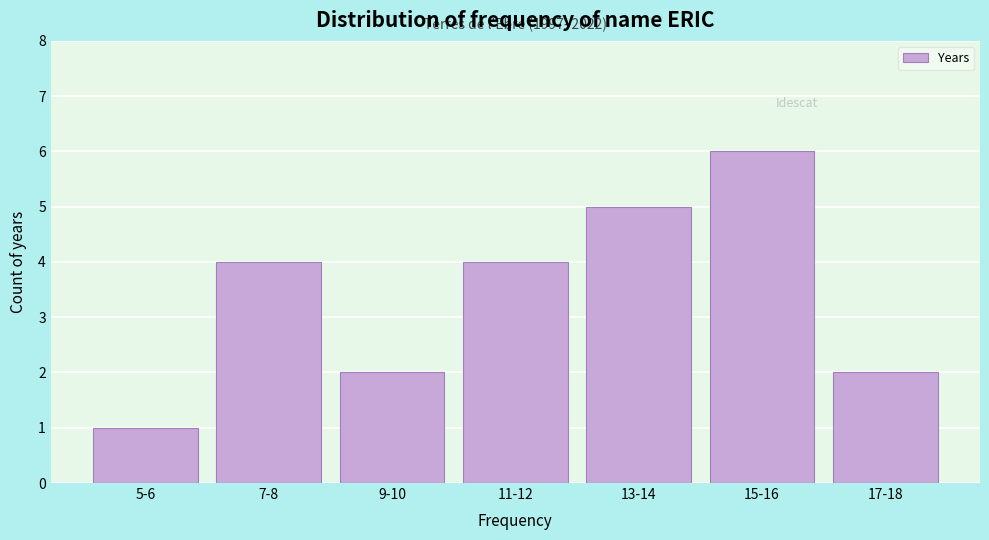

Reading left to right, list all the values displayed in this chart.

5-6=1	7-8=4	9-10=2	11-12=4	13-14=5	15-16=6	17-18=2